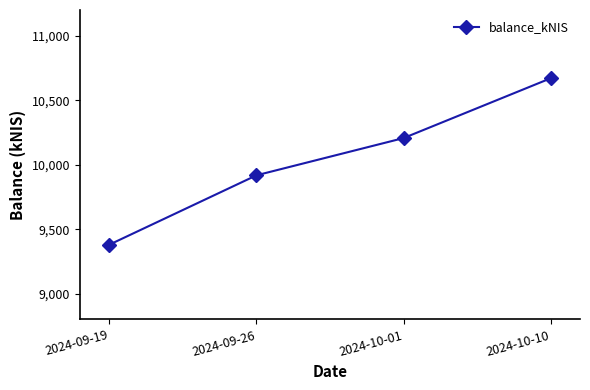

Rank the categories by value from lowest to highest.

2024-09-19, 2024-09-26, 2024-10-01, 2024-10-10